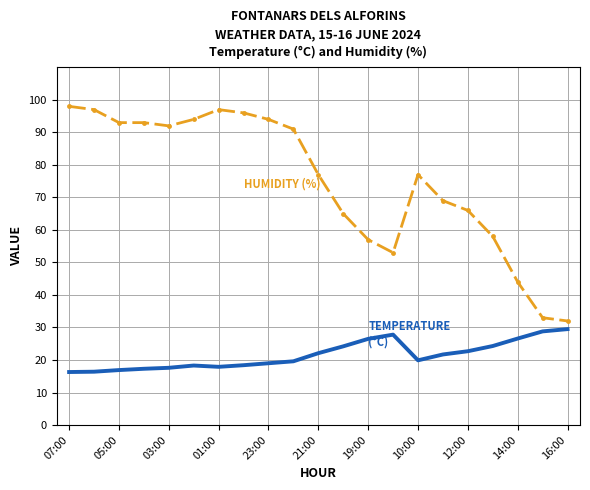

Count the number of categories in the chart.

21